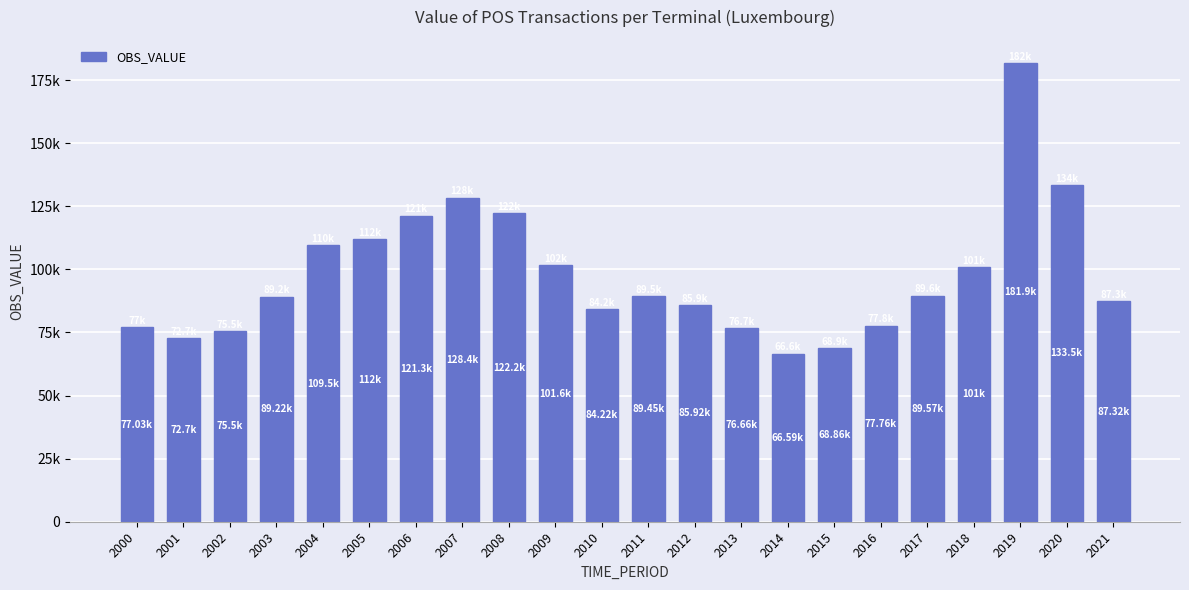

Are the bars horizontal?

No